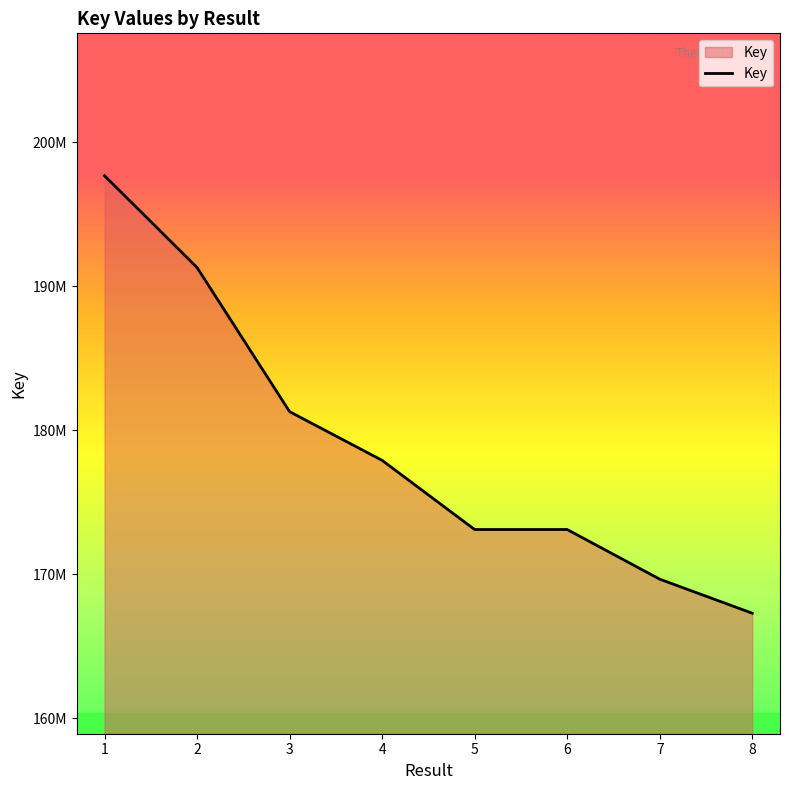

At which label does the data first exceed 177914825?

1